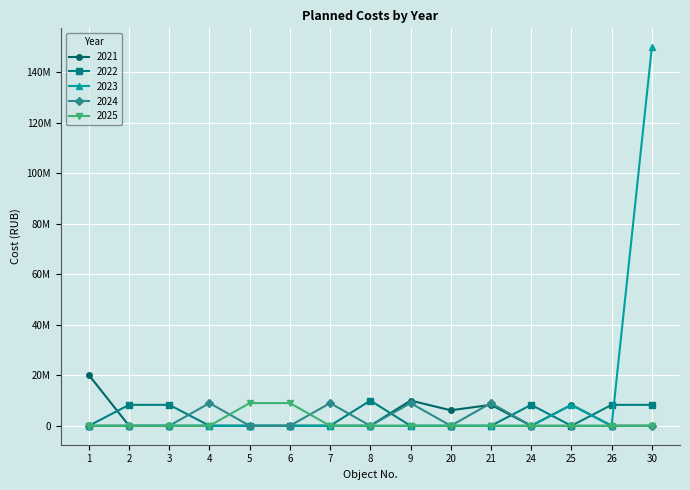

What are all the series names shown in the legend?

2021, 2022, 2023, 2024, 2025